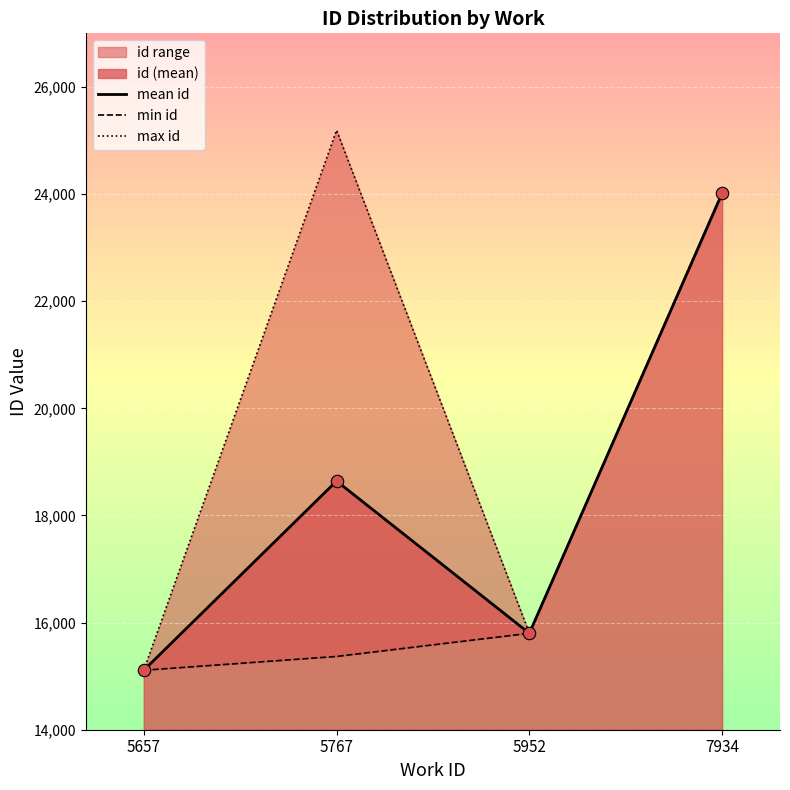

Is the value of mean id at 5952 greater than the value of max id at 7934?

No